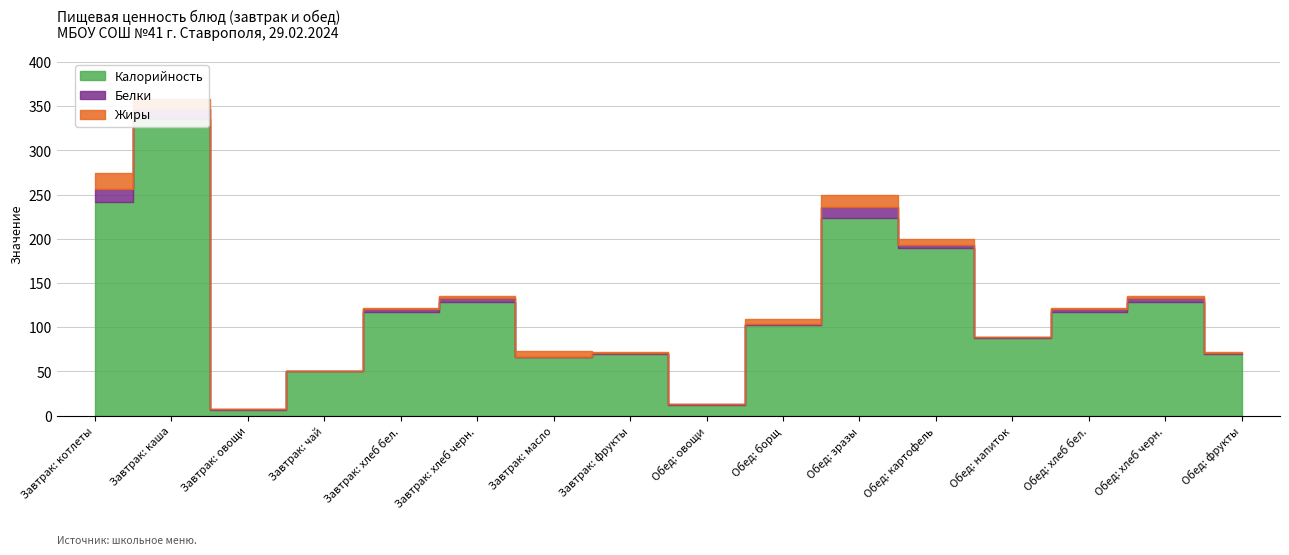

Read the Калорийность value at Завтрак: масло, to the nearest 50.

50